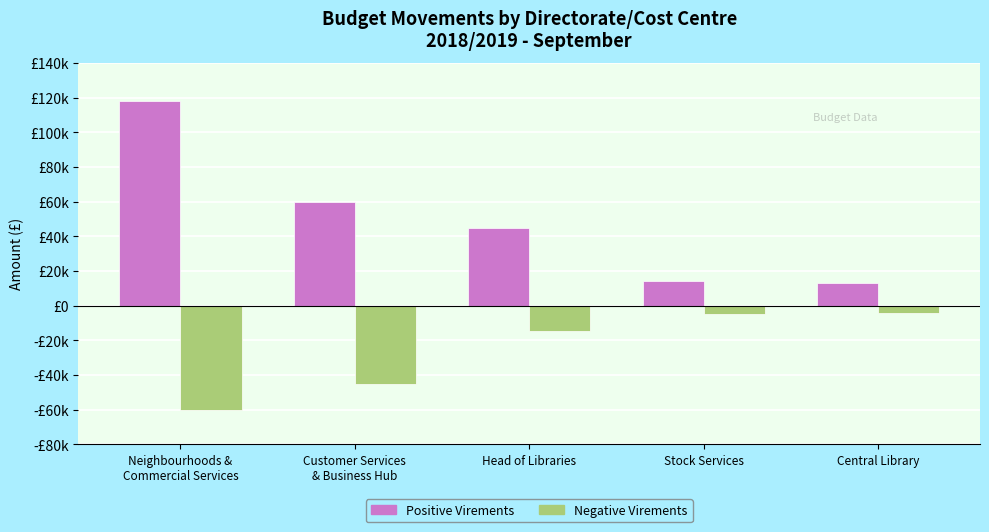

The Negative Virements series shows -5931 at Central Library. True or false?

False